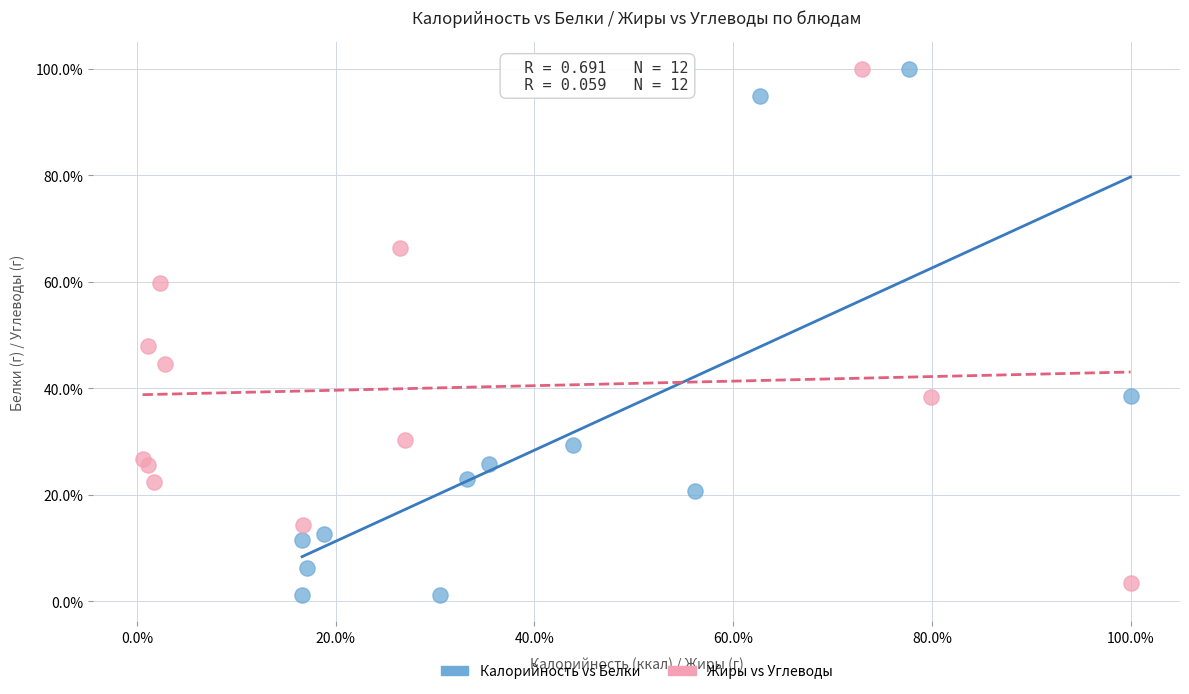

Which series has the largest Y range (max minus min)?

Калорийность vs Белки